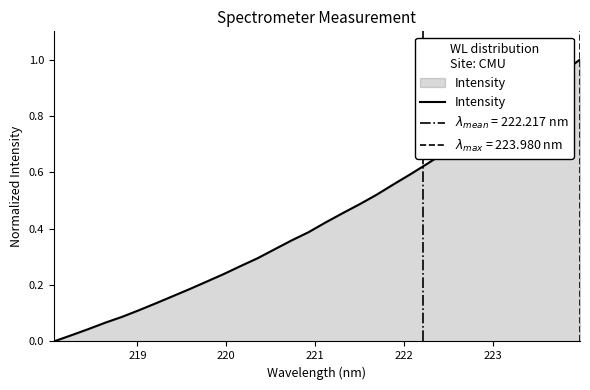

What is the average value?

0.4